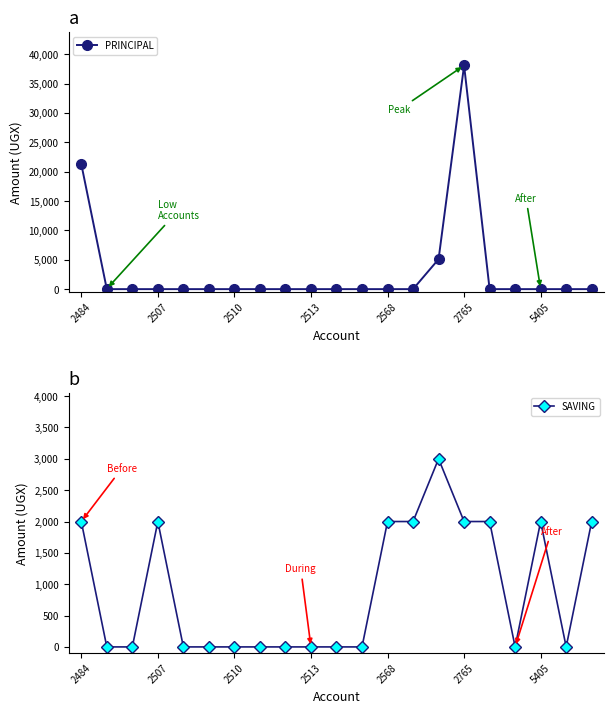

At which label does PRINCIPAL reach its peak?

2765